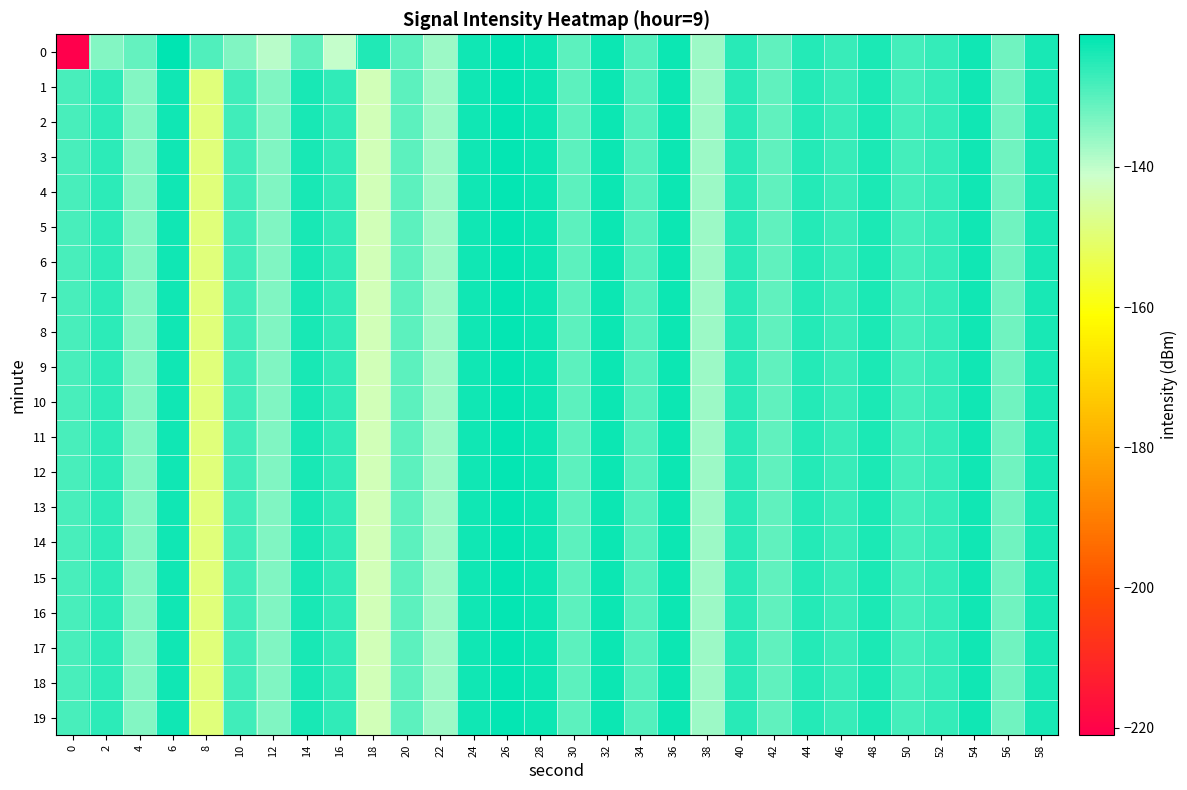

Reading left to right, extract all data points from this chart.

0: 0=-221.0	2=-134.2	4=-131.0	6=-121.1	8=-129.2	10=-133.7	12=-139.4	14=-130.5	16=-140.6	18=-124.6	20=-130.4	22=-136.7	24=-122.9	26=-121.8	28=-122.3	30=-130.3	32=-122.6	34=-129.6	36=-122.6	38=-136.4	40=-125.2	42=-130.7	44=-124.8	46=-126.8	48=-124.1	50=-128.0	52=-126.3	54=-123.1	56=-132.1	58=-123.5
1: 0=-128.4	2=-125.4	4=-134.3	6=-123.0	8=-149.0	10=-127.7	12=-133.6	14=-123.5	16=-126.0	18=-143.0	20=-130.4	22=-136.7	24=-122.9	26=-121.8	28=-122.3	30=-130.3	32=-122.6	34=-129.6	36=-122.6	38=-136.4	40=-125.2	42=-130.7	44=-124.8	46=-126.8	48=-124.1	50=-128.0	52=-126.3	54=-123.1	56=-132.1	58=-123.5
2: 0=-128.4	2=-125.4	4=-134.3	6=-123.0	8=-149.0	10=-127.7	12=-133.6	14=-123.5	16=-126.0	18=-143.0	20=-130.4	22=-136.7	24=-122.9	26=-121.8	28=-122.3	30=-130.3	32=-122.6	34=-129.6	36=-122.6	38=-136.4	40=-125.2	42=-130.7	44=-124.8	46=-126.8	48=-124.1	50=-128.0	52=-126.3	54=-123.1	56=-132.1	58=-123.5
3: 0=-128.4	2=-125.4	4=-134.3	6=-123.0	8=-149.0	10=-127.7	12=-133.6	14=-123.5	16=-126.0	18=-143.0	20=-130.4	22=-136.7	24=-122.9	26=-121.8	28=-122.3	30=-130.3	32=-122.6	34=-129.6	36=-122.6	38=-136.4	40=-125.2	42=-130.7	44=-124.8	46=-126.8	48=-124.1	50=-128.0	52=-126.3	54=-123.1	56=-132.1	58=-123.5
4: 0=-128.4	2=-125.4	4=-134.3	6=-123.0	8=-149.0	10=-127.7	12=-133.6	14=-123.5	16=-126.0	18=-143.0	20=-130.4	22=-136.7	24=-122.9	26=-121.8	28=-122.3	30=-130.3	32=-122.6	34=-129.6	36=-122.6	38=-136.4	40=-125.2	42=-130.7	44=-124.8	46=-126.8	48=-124.1	50=-128.0	52=-126.3	54=-123.1	56=-132.1	58=-123.5
5: 0=-128.4	2=-125.4	4=-134.3	6=-123.0	8=-149.0	10=-127.7	12=-133.6	14=-123.5	16=-126.0	18=-143.0	20=-130.4	22=-136.7	24=-122.9	26=-121.8	28=-122.3	30=-130.3	32=-122.6	34=-129.6	36=-122.6	38=-136.4	40=-125.2	42=-130.7	44=-124.8	46=-126.8	48=-124.1	50=-128.0	52=-126.3	54=-123.1	56=-132.1	58=-123.5
6: 0=-128.4	2=-125.4	4=-134.3	6=-123.0	8=-149.0	10=-127.7	12=-133.6	14=-123.5	16=-126.0	18=-143.0	20=-130.4	22=-136.7	24=-122.9	26=-121.8	28=-122.3	30=-130.3	32=-122.6	34=-129.6	36=-122.6	38=-136.4	40=-125.2	42=-130.7	44=-124.8	46=-126.8	48=-124.1	50=-128.0	52=-126.3	54=-123.1	56=-132.1	58=-123.5
7: 0=-128.4	2=-125.4	4=-134.3	6=-123.0	8=-149.0	10=-127.7	12=-133.6	14=-123.5	16=-126.0	18=-143.0	20=-130.4	22=-136.7	24=-122.9	26=-121.8	28=-122.3	30=-130.3	32=-122.6	34=-129.6	36=-122.6	38=-136.4	40=-125.2	42=-130.7	44=-124.8	46=-126.8	48=-124.1	50=-128.0	52=-126.3	54=-123.1	56=-132.1	58=-123.5
8: 0=-128.4	2=-125.4	4=-134.3	6=-123.0	8=-149.0	10=-127.7	12=-133.6	14=-123.5	16=-126.0	18=-143.0	20=-130.4	22=-136.7	24=-122.9	26=-121.8	28=-122.3	30=-130.3	32=-122.6	34=-129.6	36=-122.6	38=-136.4	40=-125.2	42=-130.7	44=-124.8	46=-126.8	48=-124.1	50=-128.0	52=-126.3	54=-123.1	56=-132.1	58=-123.5
9: 0=-128.4	2=-125.4	4=-134.3	6=-123.0	8=-149.0	10=-127.7	12=-133.6	14=-123.5	16=-126.0	18=-143.0	20=-130.4	22=-136.7	24=-122.9	26=-121.8	28=-122.3	30=-130.3	32=-122.6	34=-129.6	36=-122.6	38=-136.4	40=-125.2	42=-130.7	44=-124.8	46=-126.8	48=-124.1	50=-128.0	52=-126.3	54=-123.1	56=-132.1	58=-123.5
10: 0=-128.4	2=-125.4	4=-134.3	6=-123.0	8=-149.0	10=-127.7	12=-133.6	14=-123.5	16=-126.0	18=-143.0	20=-130.4	22=-136.7	24=-122.9	26=-121.8	28=-122.3	30=-130.3	32=-122.6	34=-129.6	36=-122.6	38=-136.4	40=-125.2	42=-130.7	44=-124.8	46=-126.8	48=-124.1	50=-128.0	52=-126.3	54=-123.1	56=-132.1	58=-123.5
11: 0=-128.4	2=-125.4	4=-134.3	6=-123.0	8=-149.0	10=-127.7	12=-133.6	14=-123.5	16=-126.0	18=-143.0	20=-130.4	22=-136.7	24=-122.9	26=-121.8	28=-122.3	30=-130.3	32=-122.6	34=-129.6	36=-122.6	38=-136.4	40=-125.2	42=-130.7	44=-124.8	46=-126.8	48=-124.1	50=-128.0	52=-126.3	54=-123.1	56=-132.1	58=-123.5
12: 0=-128.4	2=-125.4	4=-134.3	6=-123.0	8=-149.0	10=-127.7	12=-133.6	14=-123.5	16=-126.0	18=-143.0	20=-130.4	22=-136.7	24=-122.9	26=-121.8	28=-122.3	30=-130.3	32=-122.6	34=-129.6	36=-122.6	38=-136.4	40=-125.2	42=-130.7	44=-124.8	46=-126.8	48=-124.1	50=-128.0	52=-126.3	54=-123.1	56=-132.1	58=-123.5
13: 0=-128.4	2=-125.4	4=-134.3	6=-123.0	8=-149.0	10=-127.7	12=-133.6	14=-123.5	16=-126.0	18=-143.0	20=-130.4	22=-136.7	24=-122.9	26=-121.8	28=-122.3	30=-130.3	32=-122.6	34=-129.6	36=-122.6	38=-136.4	40=-125.2	42=-130.7	44=-124.8	46=-126.8	48=-124.1	50=-128.0	52=-126.3	54=-123.1	56=-132.1	58=-123.5
14: 0=-128.4	2=-125.4	4=-134.3	6=-123.0	8=-149.0	10=-127.7	12=-133.6	14=-123.5	16=-126.0	18=-143.0	20=-130.4	22=-136.7	24=-122.9	26=-121.8	28=-122.3	30=-130.3	32=-122.6	34=-129.6	36=-122.6	38=-136.4	40=-125.2	42=-130.7	44=-124.8	46=-126.8	48=-124.1	50=-128.0	52=-126.3	54=-123.1	56=-132.1	58=-123.5
15: 0=-128.4	2=-125.4	4=-134.3	6=-123.0	8=-149.0	10=-127.7	12=-133.6	14=-123.5	16=-126.0	18=-143.0	20=-130.4	22=-136.7	24=-122.9	26=-121.8	28=-122.3	30=-130.3	32=-122.6	34=-129.6	36=-122.6	38=-136.4	40=-125.2	42=-130.7	44=-124.8	46=-126.8	48=-124.1	50=-128.0	52=-126.3	54=-123.1	56=-132.1	58=-123.5
16: 0=-128.4	2=-125.4	4=-134.3	6=-123.0	8=-149.0	10=-127.7	12=-133.6	14=-123.5	16=-126.0	18=-143.0	20=-130.4	22=-136.7	24=-122.9	26=-121.8	28=-122.3	30=-130.3	32=-122.6	34=-129.6	36=-122.6	38=-136.4	40=-125.2	42=-130.7	44=-124.8	46=-126.8	48=-124.1	50=-128.0	52=-126.3	54=-123.1	56=-132.1	58=-123.5
17: 0=-128.4	2=-125.4	4=-134.3	6=-123.0	8=-149.0	10=-127.7	12=-133.6	14=-123.5	16=-126.0	18=-143.0	20=-130.4	22=-136.7	24=-122.9	26=-121.8	28=-122.3	30=-130.3	32=-122.6	34=-129.6	36=-122.6	38=-136.4	40=-125.2	42=-130.7	44=-124.8	46=-126.8	48=-124.1	50=-128.0	52=-126.3	54=-123.1	56=-132.1	58=-123.5
18: 0=-128.4	2=-125.4	4=-134.3	6=-123.0	8=-149.0	10=-127.7	12=-133.6	14=-123.5	16=-126.0	18=-143.0	20=-130.4	22=-136.7	24=-122.9	26=-121.8	28=-122.3	30=-130.3	32=-122.6	34=-129.6	36=-122.6	38=-136.4	40=-125.2	42=-130.7	44=-124.8	46=-126.8	48=-124.1	50=-128.0	52=-126.3	54=-123.1	56=-132.1	58=-123.5
19: 0=-128.4	2=-125.4	4=-134.3	6=-123.0	8=-149.0	10=-127.7	12=-133.6	14=-123.5	16=-126.0	18=-143.0	20=-130.4	22=-136.7	24=-122.9	26=-121.8	28=-122.3	30=-130.3	32=-122.6	34=-129.6	36=-122.6	38=-136.4	40=-125.2	42=-130.7	44=-124.8	46=-126.8	48=-124.1	50=-128.0	52=-126.3	54=-123.1	56=-132.1	58=-123.5